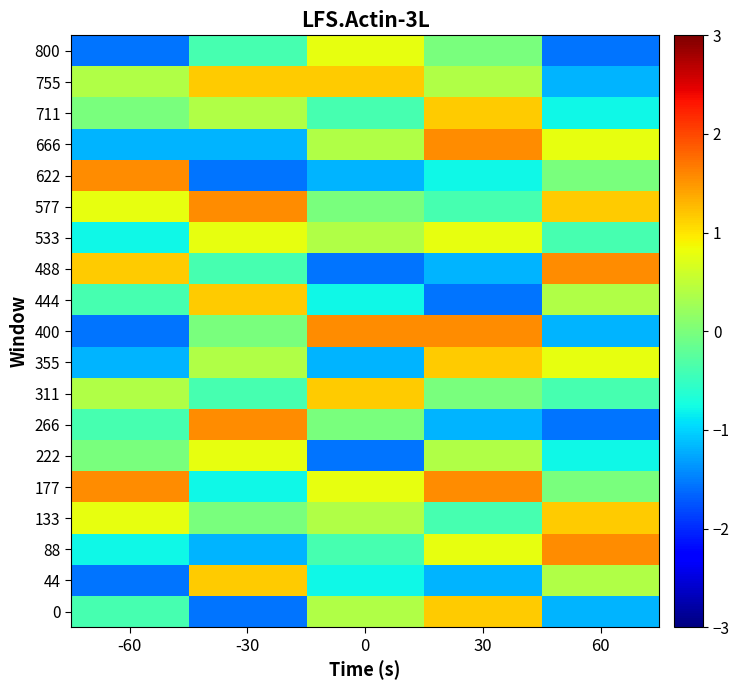

Reading left to right, extract all data points from this chart.

0: -60=-0.4	-30=-1.6	0=0.4	30=1.2	60=-1.2
44: -60=-1.6	-30=1.2	0=-0.8	30=-1.2	60=0.4
88: -60=-0.8	-30=-1.2	0=-0.4	30=0.8	60=1.6
133: -60=0.8	-30=-0.0	0=0.4	30=-0.4	60=1.2
177: -60=1.6	-30=-0.8	0=0.8	30=1.6	60=-0.0
222: -60=-0.0	-30=0.8	0=-1.6	30=0.4	60=-0.8
266: -60=-0.4	-30=1.6	0=-0.0	30=-1.2	60=-1.6
311: -60=0.4	-30=-0.4	0=1.2	30=-0.0	60=-0.4
355: -60=-1.2	-30=0.4	0=-1.2	30=1.2	60=0.8
400: -60=-1.6	-30=-0.0	0=1.6	30=1.6	60=-1.2
444: -60=-0.4	-30=1.2	0=-0.8	30=-1.6	60=0.4
488: -60=1.2	-30=-0.4	0=-1.6	30=-1.2	60=1.6
533: -60=-0.8	-30=0.8	0=0.4	30=0.8	60=-0.4
577: -60=0.8	-30=1.6	0=-0.0	30=-0.4	60=1.2
622: -60=1.6	-30=-1.6	0=-1.2	30=-0.8	60=-0.0
666: -60=-1.2	-30=-1.2	0=0.4	30=1.6	60=0.8
711: -60=-0.0	-30=0.4	0=-0.4	30=1.2	60=-0.8
755: -60=0.4	-30=1.2	0=1.2	30=0.4	60=-1.2
800: -60=-1.6	-30=-0.4	0=0.8	30=-0.0	60=-1.6